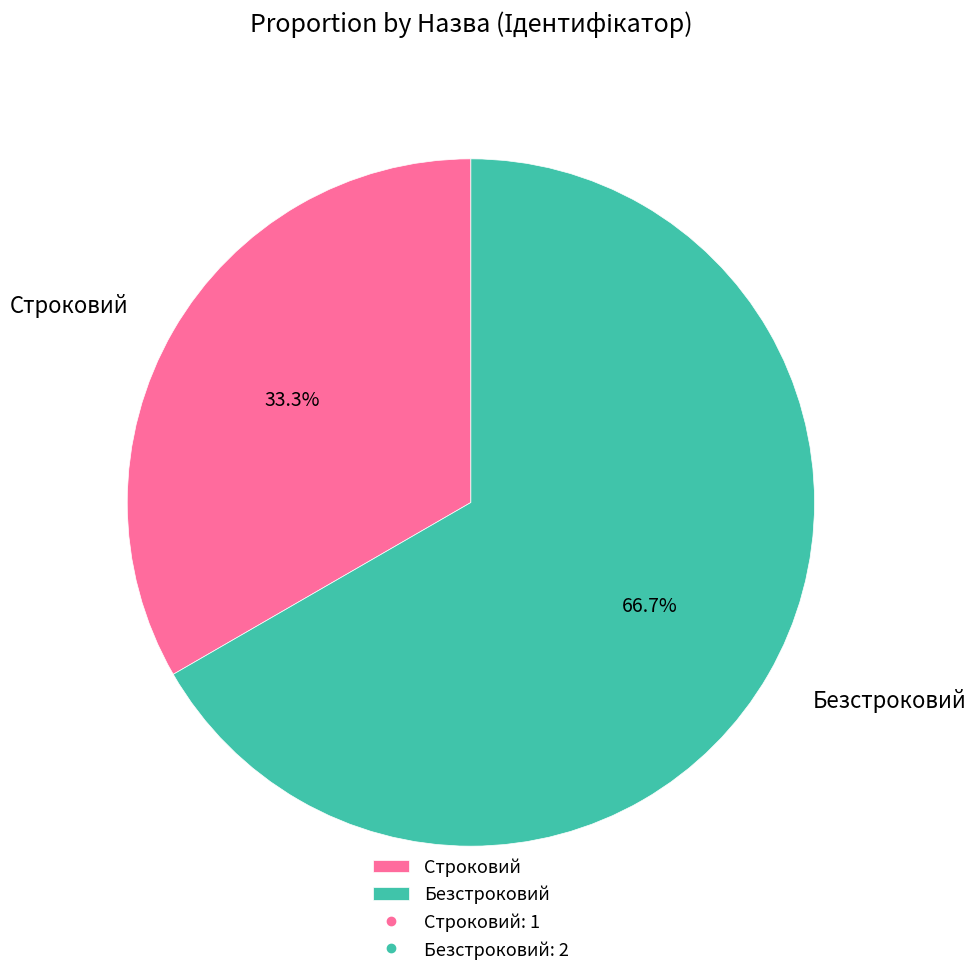

Rank the categories by value from lowest to highest.

Строковий, Безстроковий